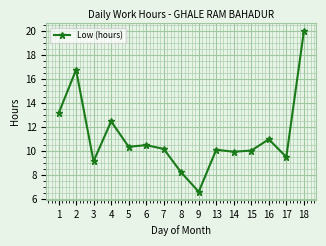

The value at 15 is 10.0. True or false?

True